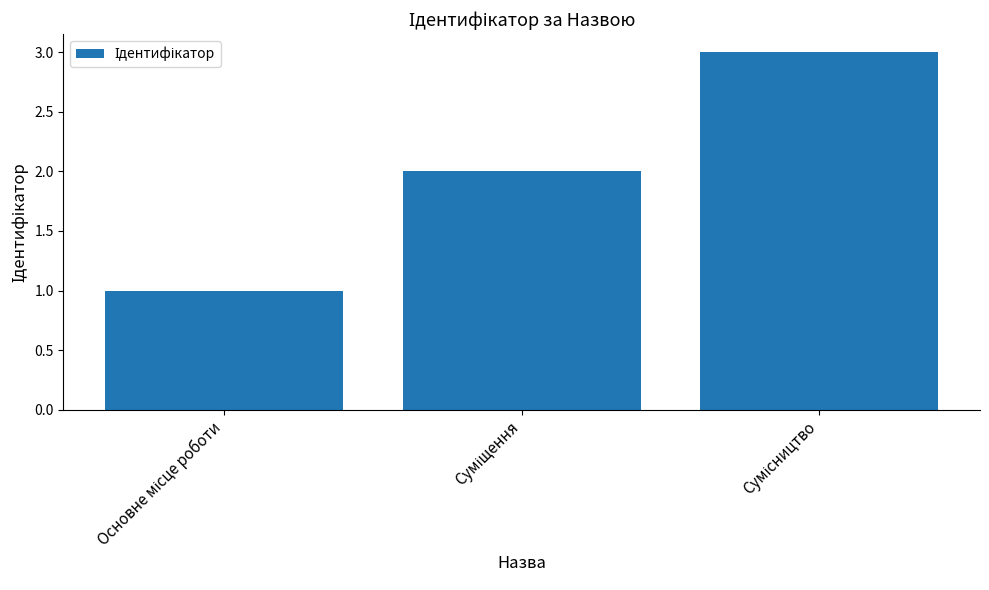

What is the sum of all values?

6